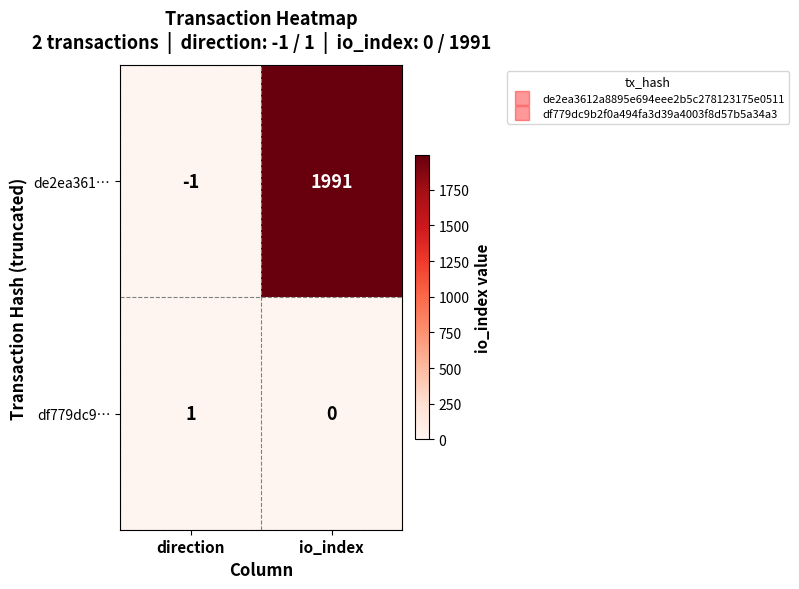

At how many categories does at least one series exceed 689?

1